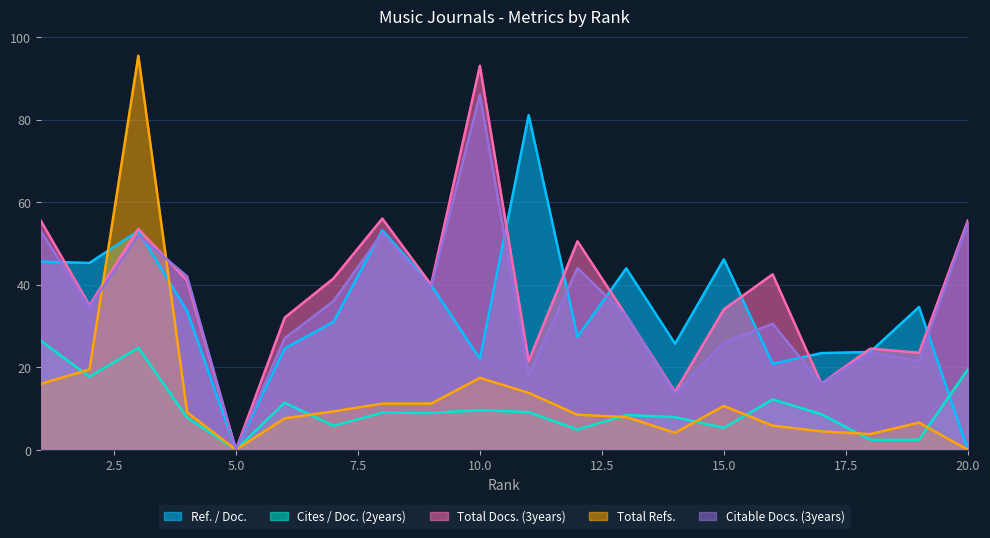

Is it true that Total Docs. (3years) equals 65.7 at 9?

False